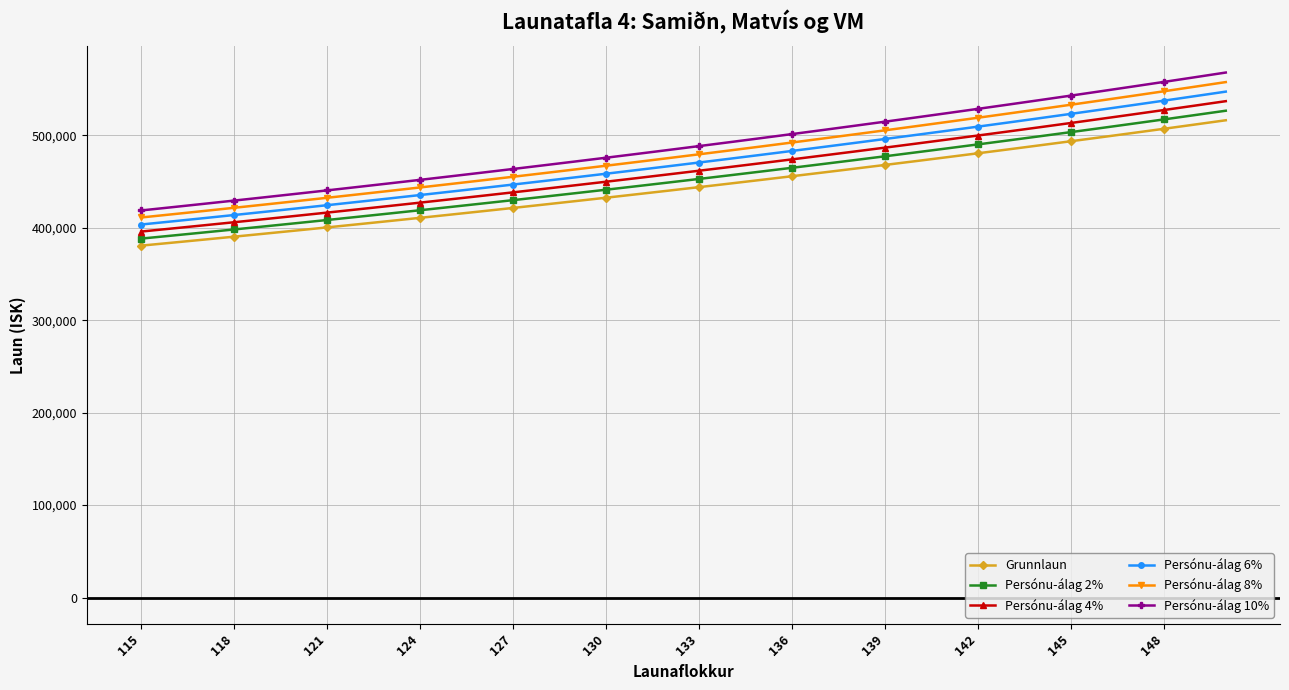

True or false: Persónu-álag 10% and Persónu-álag 2% cross at least once.

False